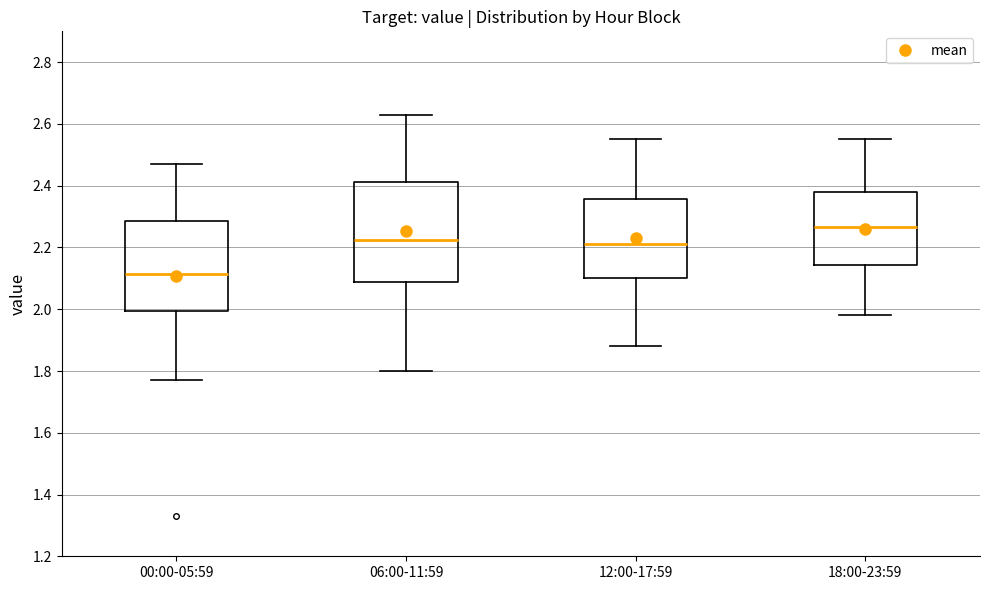

Reading left to right, read every box against the y-axis: the position of its median line, the range the box covers, and the ends of its whiskers. The values are not printed on the chart, so give them approximately, as read against the axis.

00:00-05:59: median 2.12, box 2.00 to 2.28, whiskers 1.78 to 2.48
06:00-11:59: median 2.22, box 2.08 to 2.42, whiskers 1.80 to 2.64
12:00-17:59: median 2.22, box 2.10 to 2.36, whiskers 1.88 to 2.56
18:00-23:59: median 2.26, box 2.14 to 2.38, whiskers 1.98 to 2.56